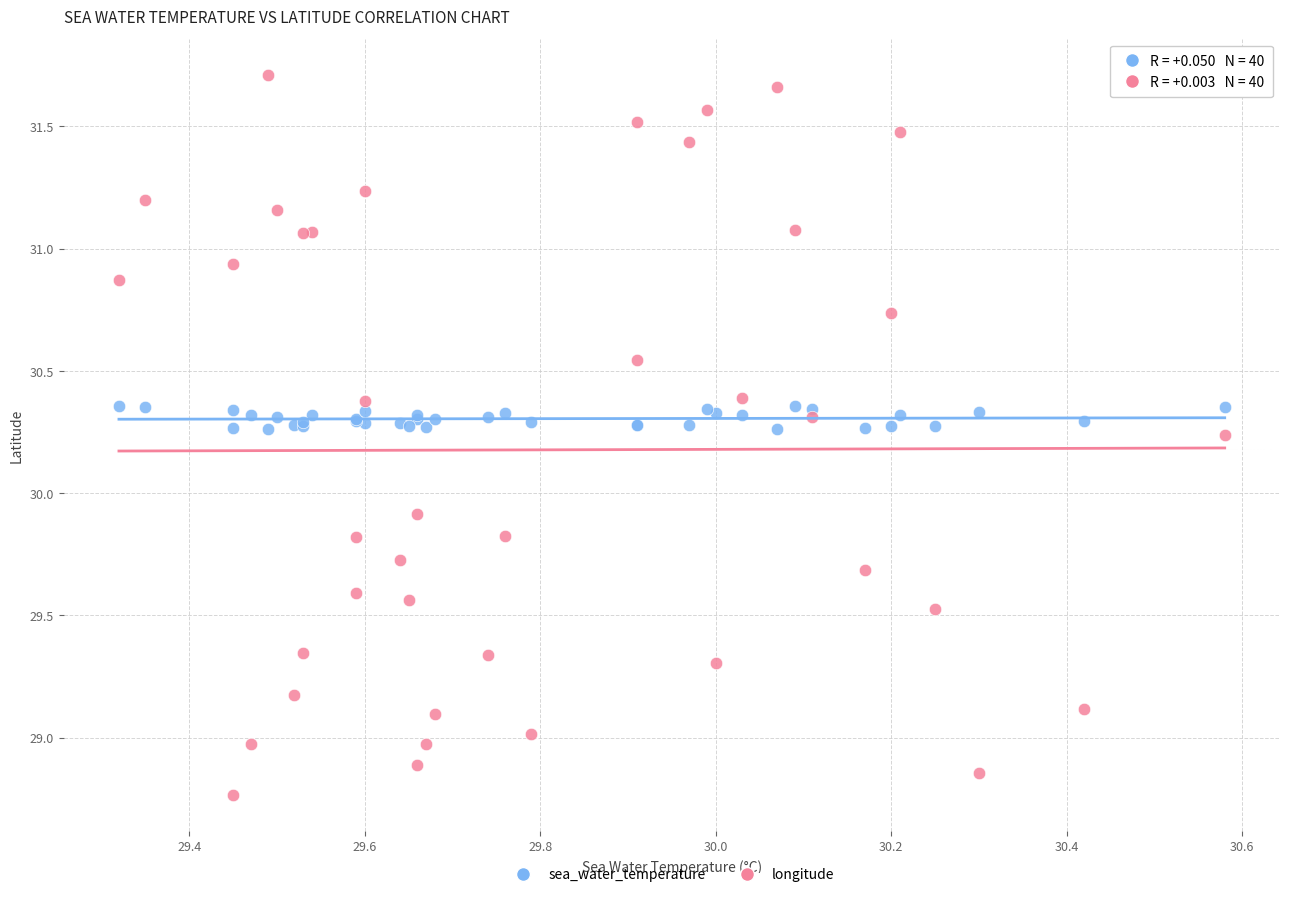

Which series contains the lowest Y value?

longitude